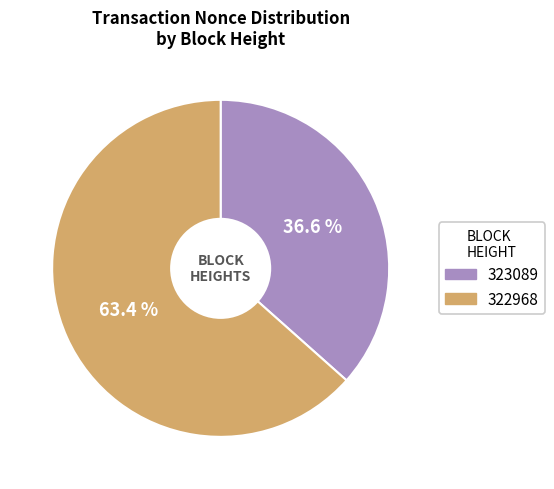

Count the number of slices in the pie.

2